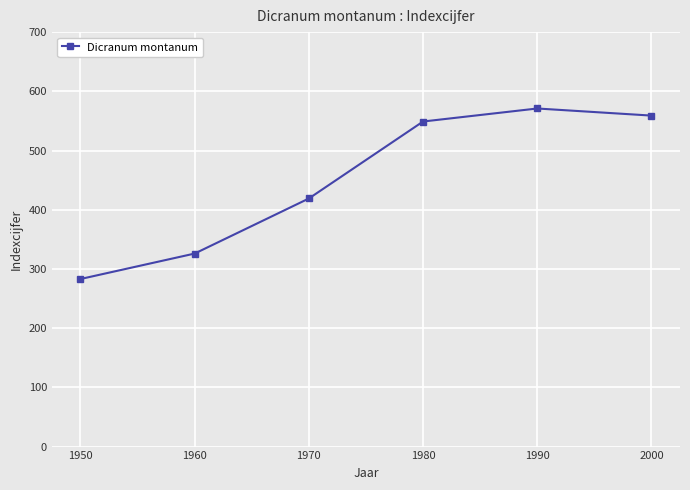

How many lines are shown in the chart?

1